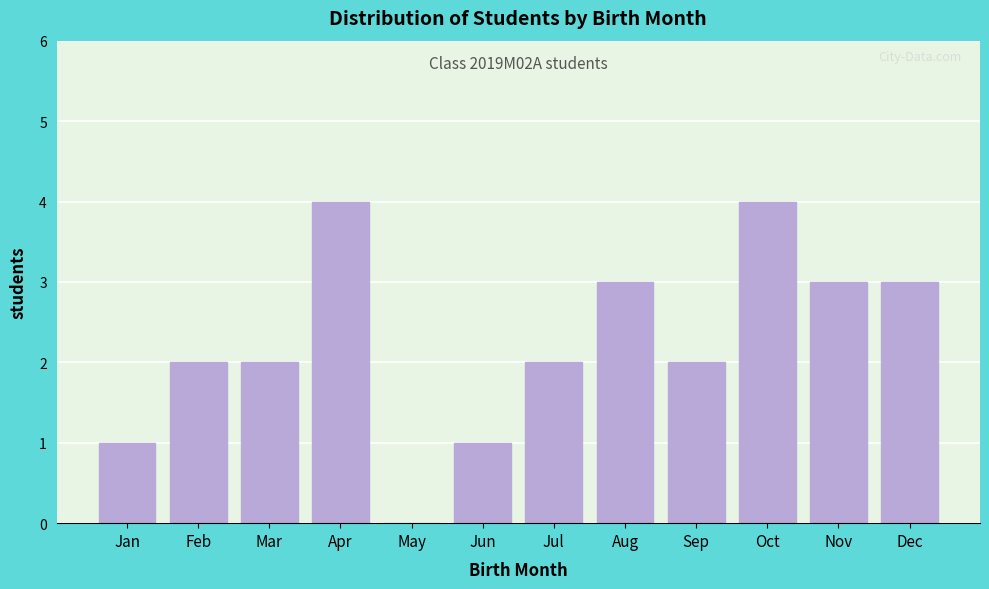

Reading right to left, what are all the values shown in this chart?

Dec=3	Nov=3	Oct=4	Sep=2	Aug=3	Jul=2	Jun=1	May=0	Apr=4	Mar=2	Feb=2	Jan=1